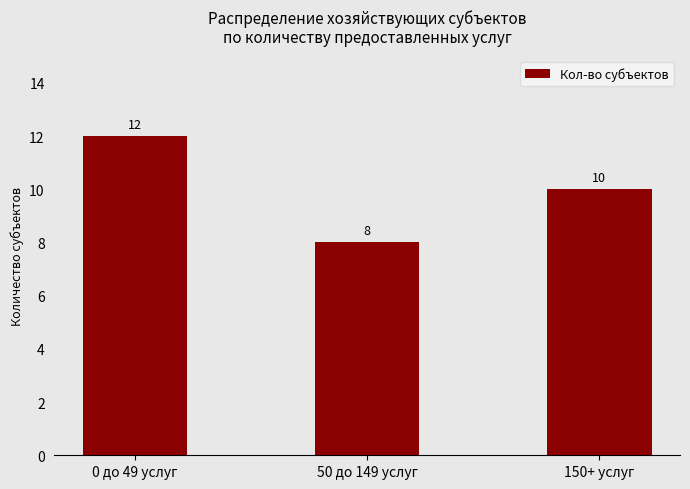

Reading left to right, list all the values displayed in this chart.

0 до 49 услуг=12	50 до 149 услуг=8	150+ услуг=10